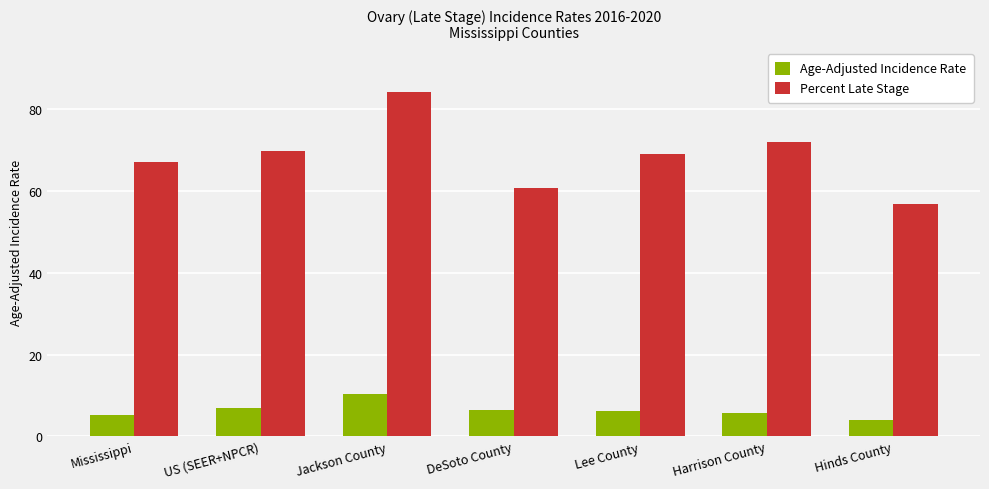

The value of Age-Adjusted Incidence Rate at Lee County is 6.2. True or false?

True